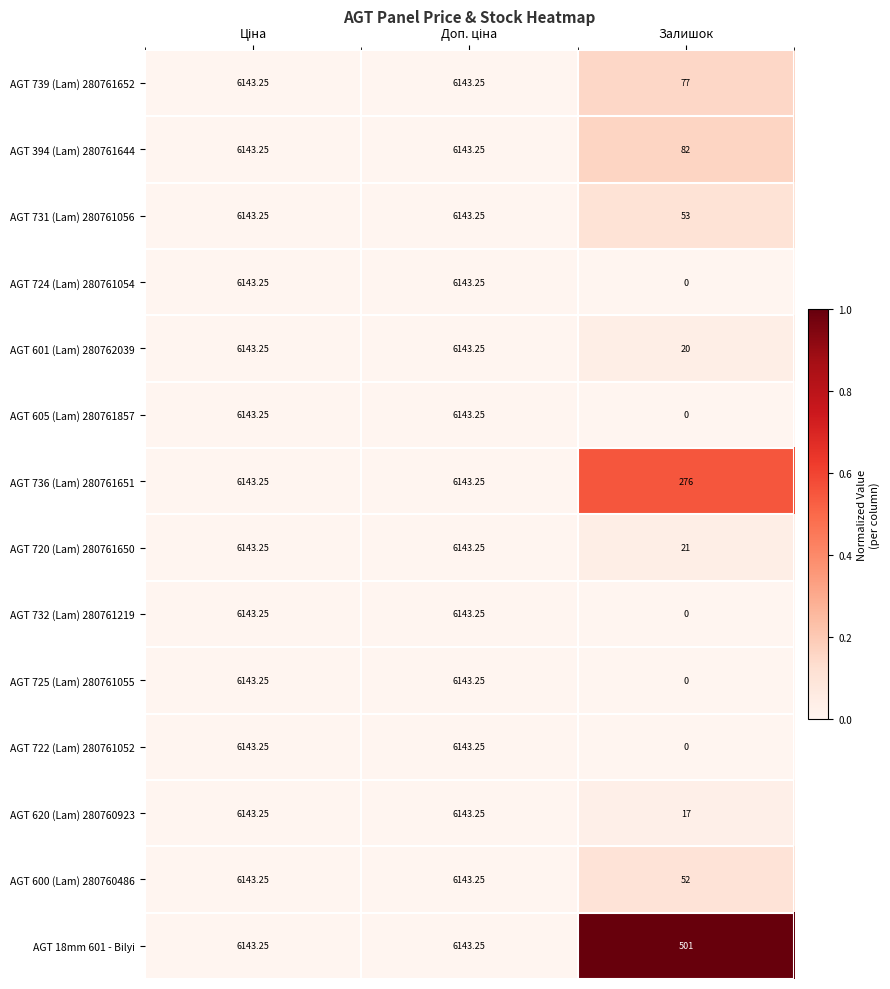

At which category does the chart reach its minimum across all series?

Залишок